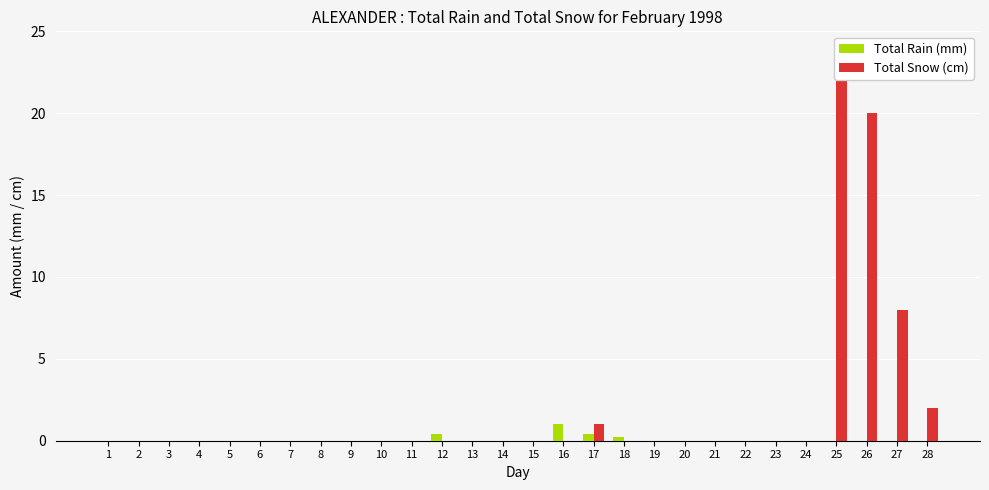

Which has a higher value, 8 or 20?

8